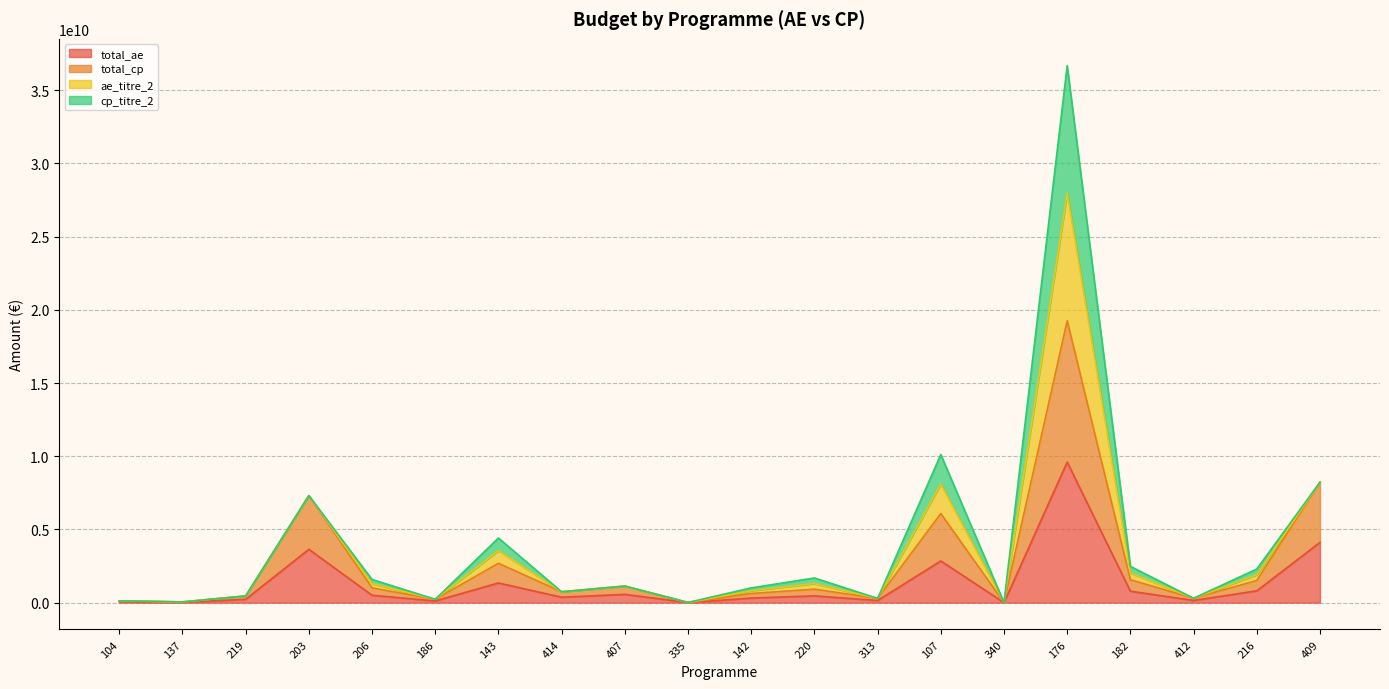

Where is total_ae nearest to the value 4800587638?

409